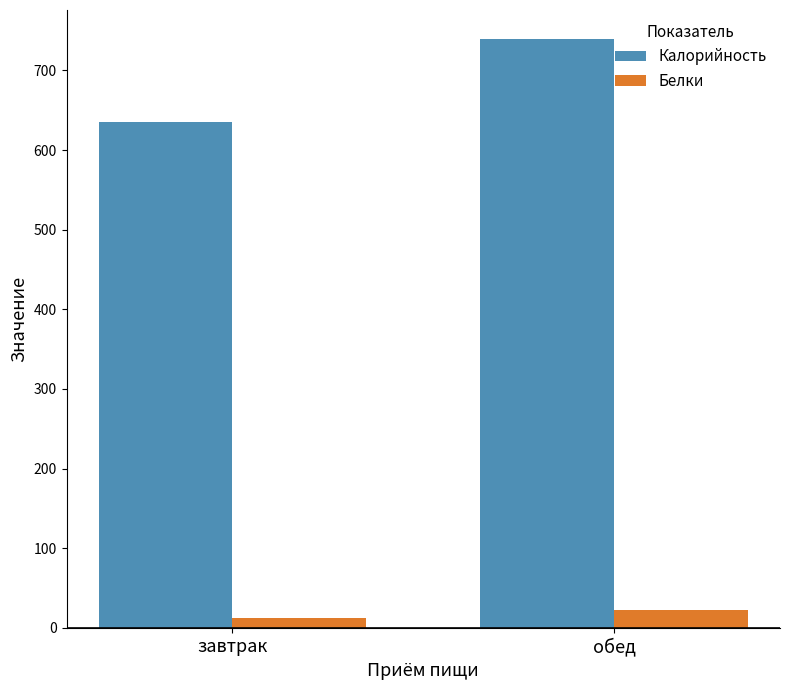

At which category does the chart reach its minimum across all series?

завтрак